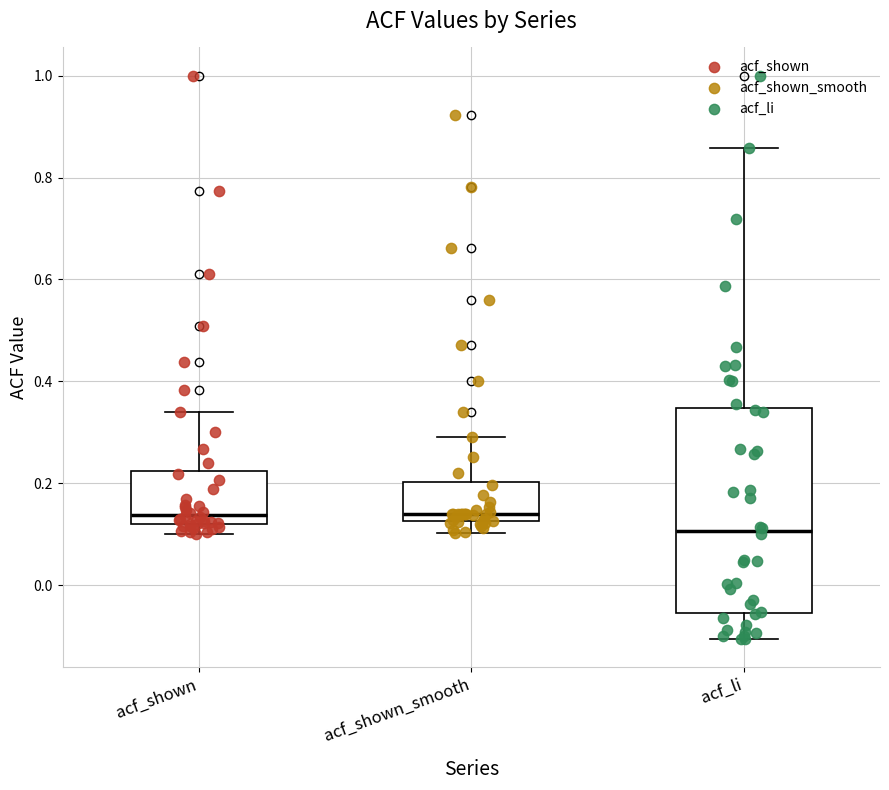

Reading left to right, read every box against the y-axis: the position of its median line, the range the box covers, and the ends of its whiskers. The values are not printed on the chart, so give them approximately, as read against the axis.

acf_shown: median 0.14, box 0.12 to 0.22, whiskers 0.10 to 0.34
acf_shown_smooth: median 0.14, box 0.12 to 0.20, whiskers 0.10 to 0.30
acf_li: median 0.10, box -0.06 to 0.34, whiskers -0.10 to 0.86